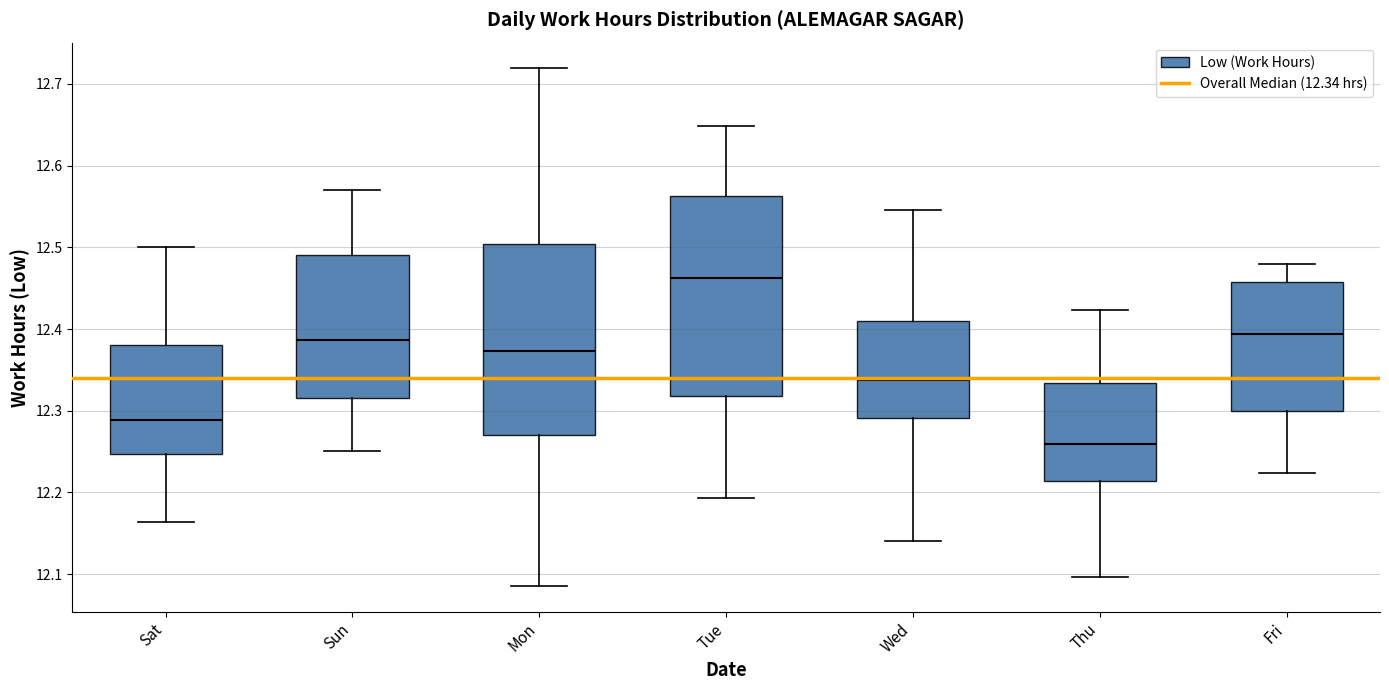

Where does the lower whisker of the box for Sat end on the y-axis? The values are not printed on the chart, so give them approximately, as read against the axis.

12.16